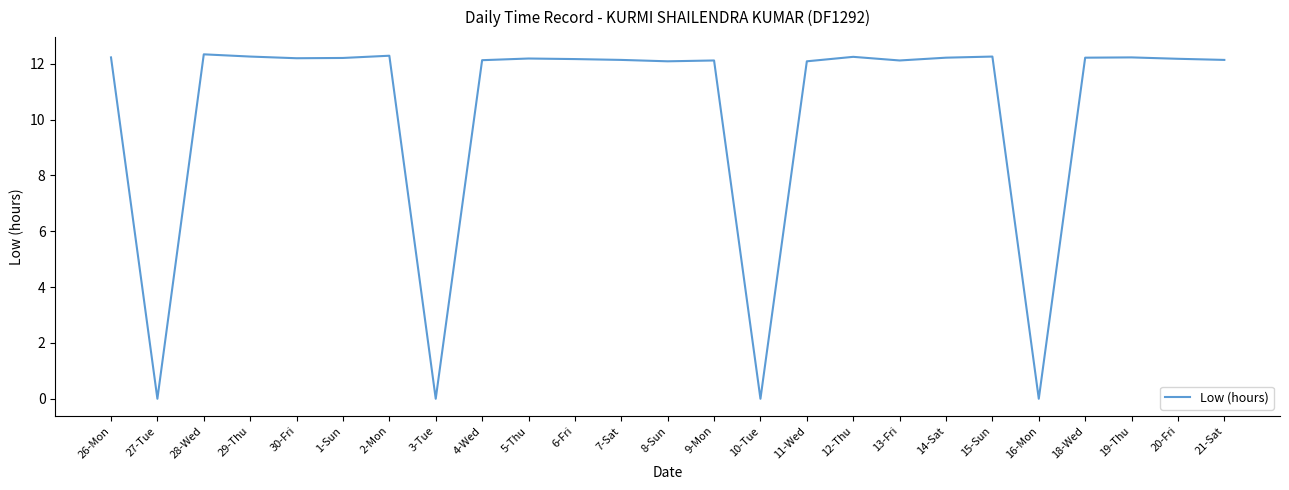

Where is the first local minimum?

27-Tue